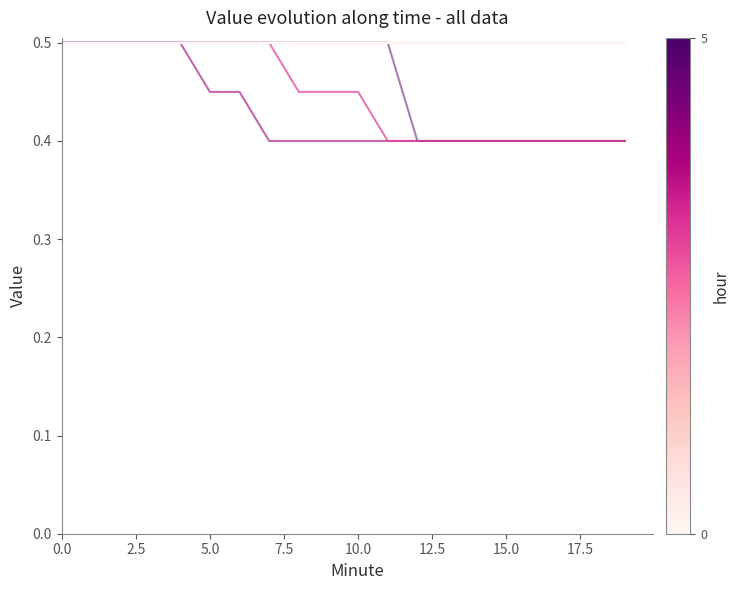

Is this an area chart (filled region under the line)?

No